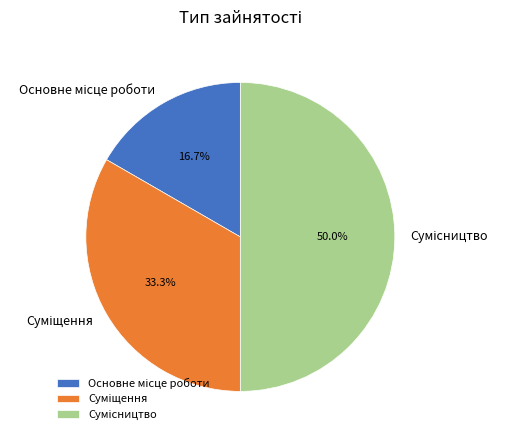

Is it true that Сумісництво is 62% of the pie?

False